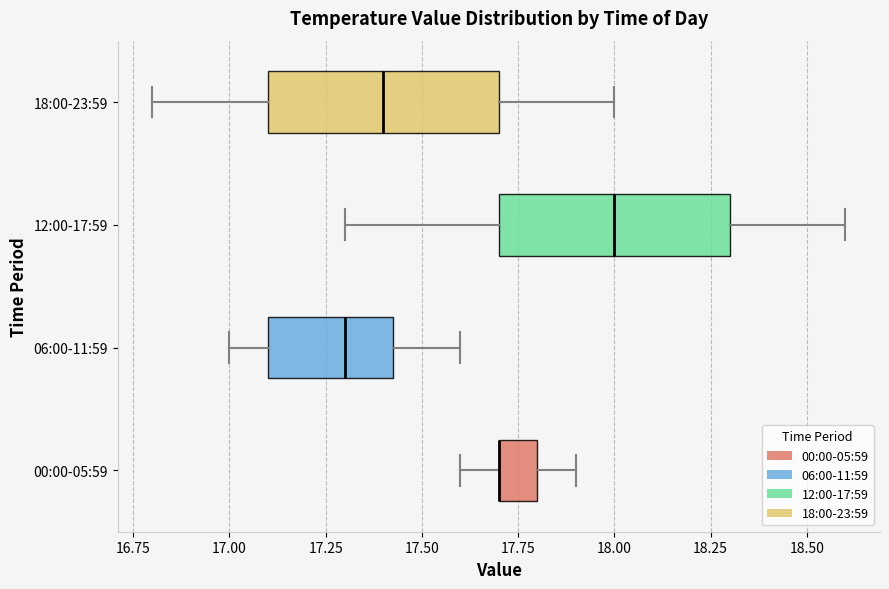

Where does the left whisker of the box for 18:00-23:59 end on the x-axis? The values are not printed on the chart, so give them approximately, as read against the axis.

16.80